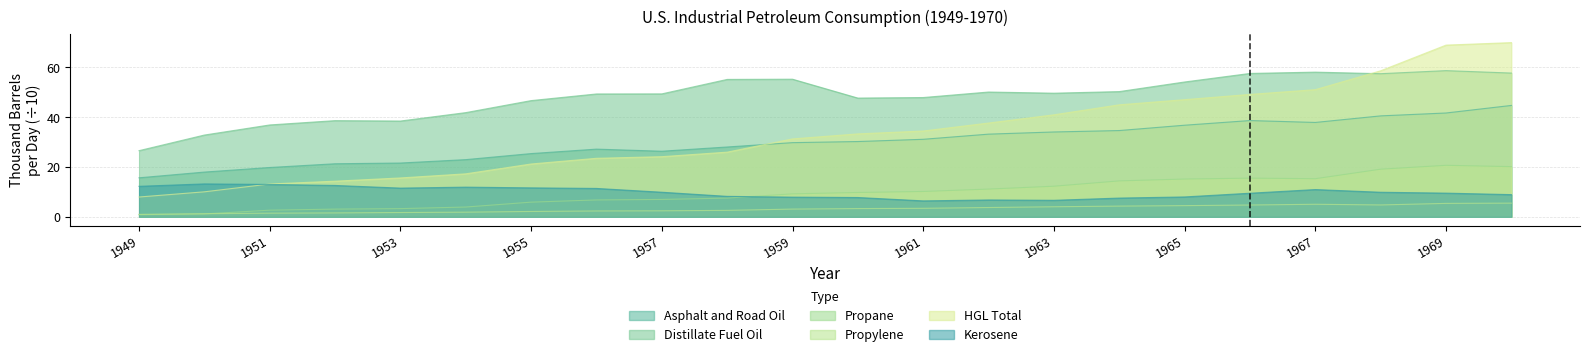

Reading left to right, list all the values displayed in this chart.

Asphalt and Road Oil: 1949=15.7	1950=18.0	1951=19.8	1952=21.3	1953=21.6	1954=23.0	1955=25.4	1956=27.2	1957=26.3	1958=28.0	1959=29.8	1960=30.2	1961=31.1	1962=33.2	1963=34.0	1964=34.6	1965=36.8	1966=38.6	1967=37.9	1968=40.5	1969=41.7	1970=44.7
Distillate Fuel Oil: 1949=26.5	1950=32.8	1951=36.9	1952=38.6	1953=38.4	1954=41.8	1955=46.6	1956=49.3	1957=49.3	1958=55.1	1959=55.2	1960=47.6	1961=47.9	1962=50.1	1963=49.6	1964=50.2	1965=54.1	1966=57.5	1967=58.0	1968=57.4	1969=58.6	1970=57.7
Propane: 1949=0.9	1950=1.2	1951=2.7	1952=3.1	1953=3.3	1954=3.9	1955=5.9	1956=6.8	1957=7.0	1958=7.5	1959=9.2	1960=9.8	1961=10.2	1962=11.1	1963=12.3	1964=14.4	1965=15.2	1966=15.5	1967=15.3	1968=19.1	1969=20.7	1970=20.1
Propylene: 1949=1.0	1950=1.3	1951=1.5	1952=1.6	1953=1.7	1954=1.9	1955=2.2	1956=2.4	1957=2.4	1958=2.6	1959=3.1	1960=3.3	1961=3.4	1962=3.7	1963=4.1	1964=4.3	1965=4.5	1966=4.8	1967=5.1	1968=4.8	1969=5.4	1970=5.5
HGL Total: 1949=8.0	1950=10.0	1951=13.2	1952=14.3	1953=15.6	1954=17.3	1955=21.2	1956=23.5	1957=24.1	1958=26.0	1959=31.3	1960=33.3	1961=34.4	1962=37.6	1963=40.9	1964=44.9	1965=47.0	1966=49.1	1967=51.0	1968=58.6	1969=68.9	1970=69.9
Kerosene: 1949=12.3	1950=13.2	1951=13.0	1952=12.6	1953=11.5	1954=11.9	1955=11.6	1956=11.4	1957=9.9	1958=8.2	1959=7.9	1960=7.8	1961=6.4	1962=6.8	1963=6.6	1964=7.5	1965=8.0	1966=9.5	1967=11.0	1968=9.9	1969=9.5	1970=8.9